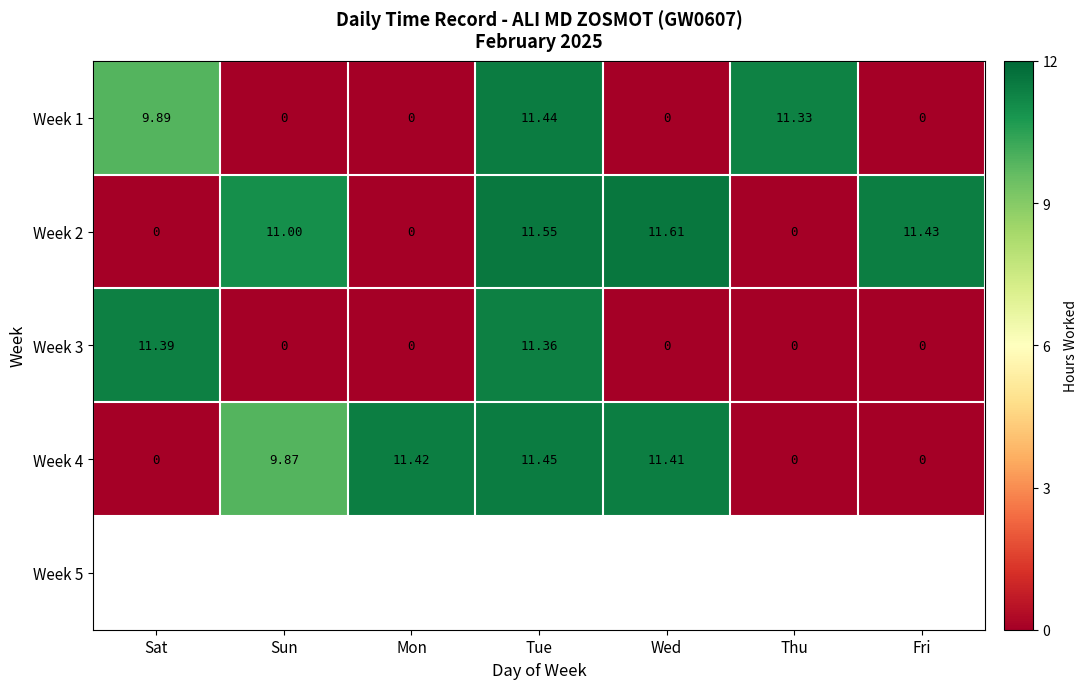

Between Tue and Sun, which is larger?

Tue